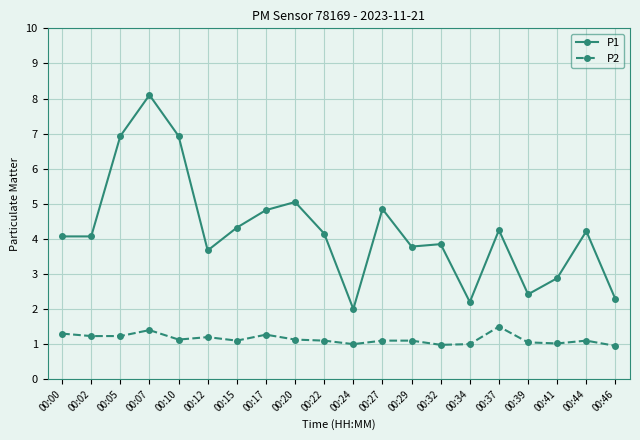

At which category does the chart reach its peak across all series?

00:07